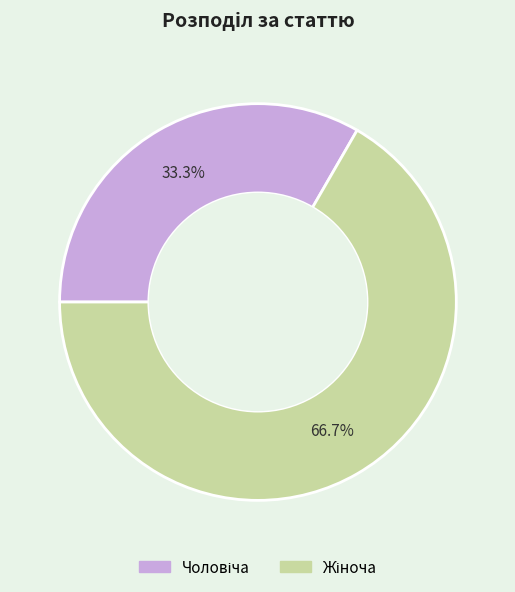

Does any single category account for the majority?

Yes